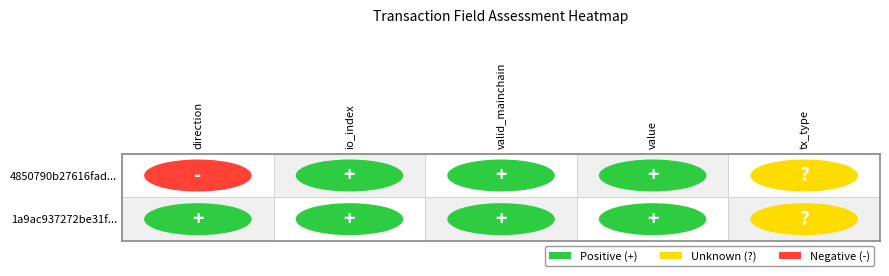

What is the approximate value of tx_type at direction?

1.0